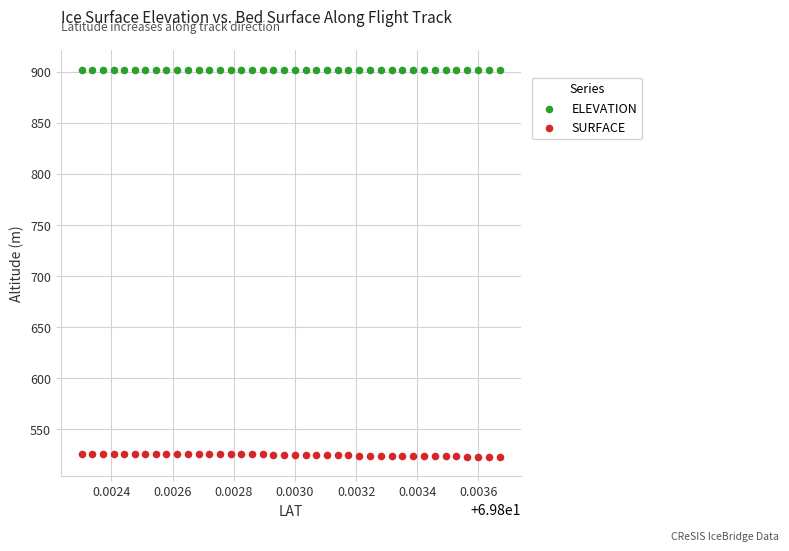

What are all the series names shown in the legend?

ELEVATION, SURFACE